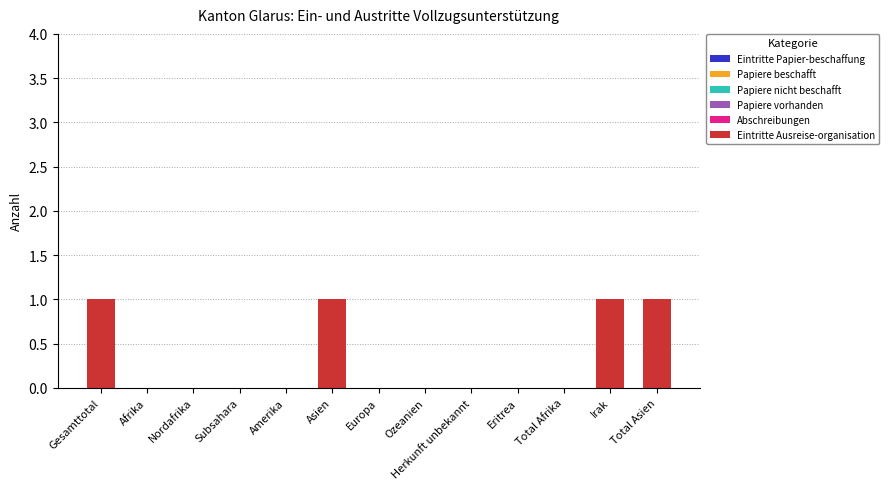

What is the change in value from Nordafrika to Irak?

+1